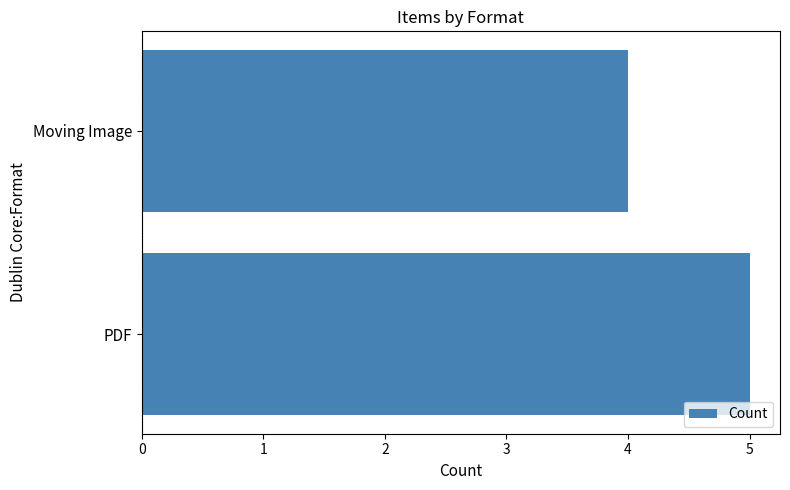

What is the smallest value displayed?

4